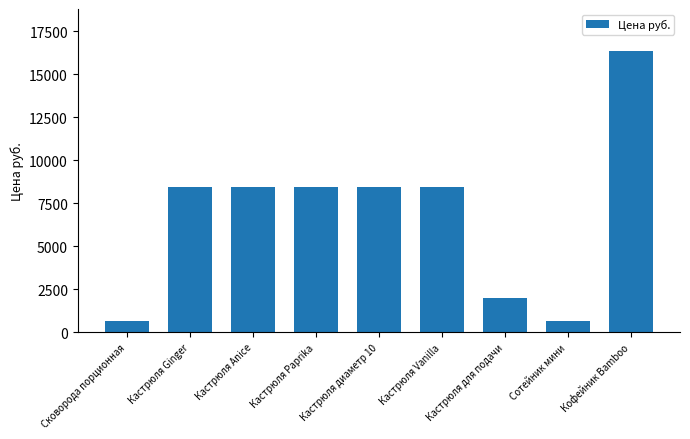

Which category has the highest value across all series?

Кофейник Bamboo